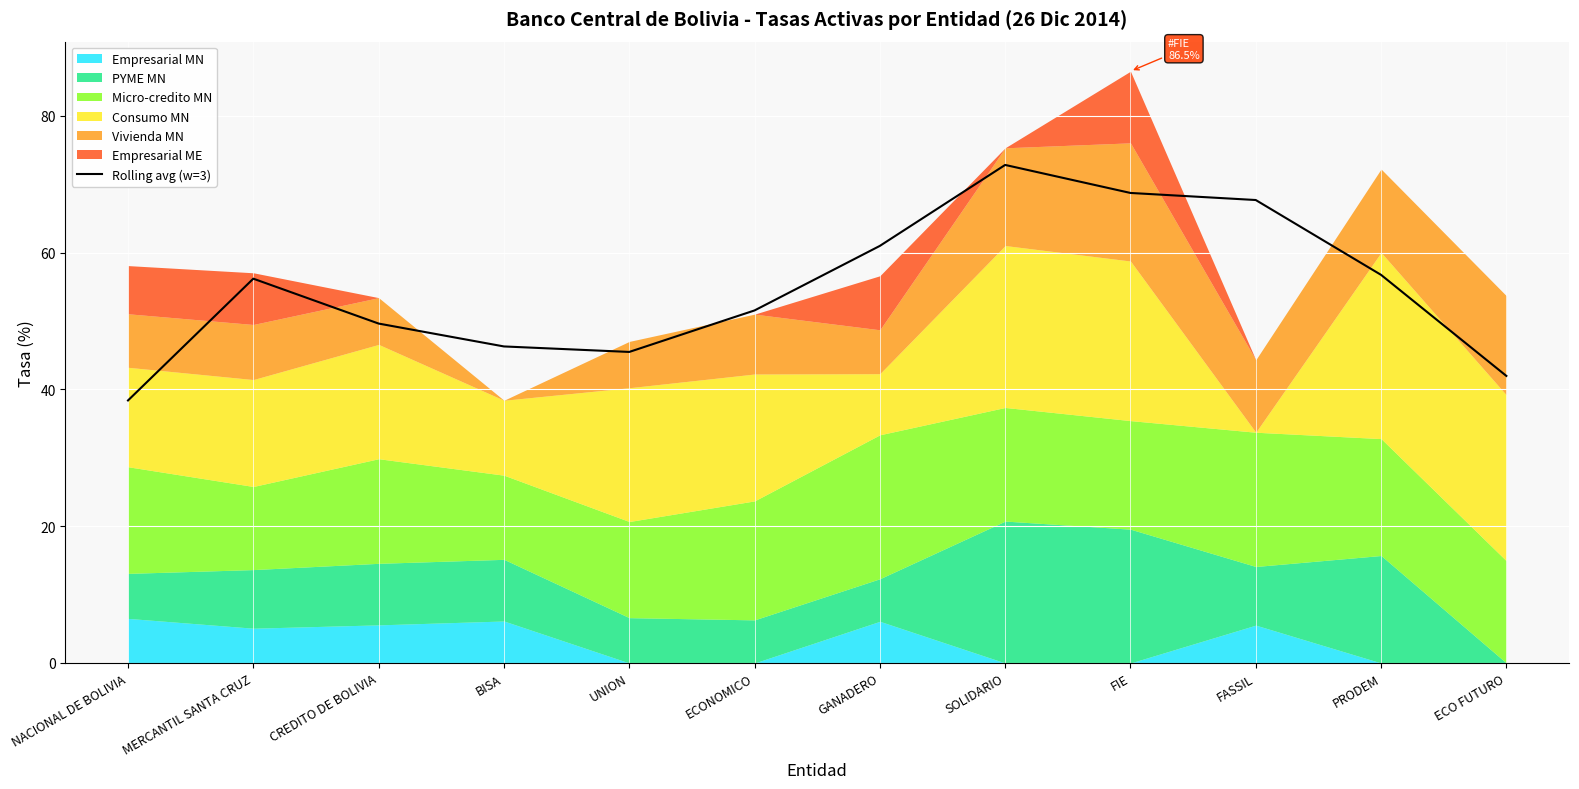

Between MERCANTIL SANTA CRUZ and SOLIDARIO, which is larger?

SOLIDARIO